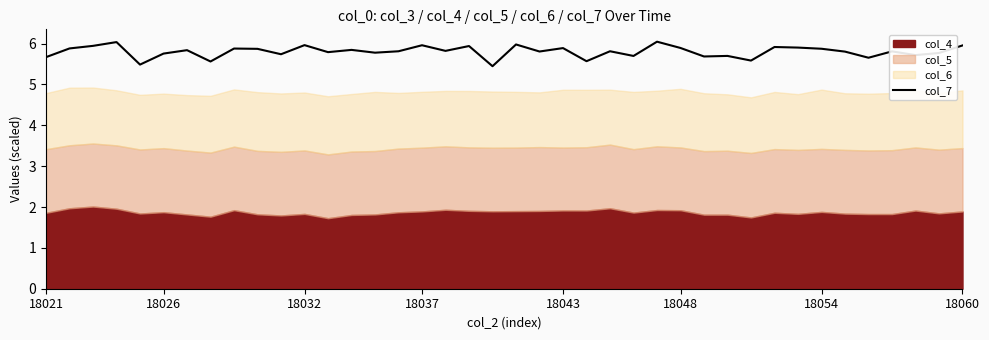

Read the value at 36.

5.8